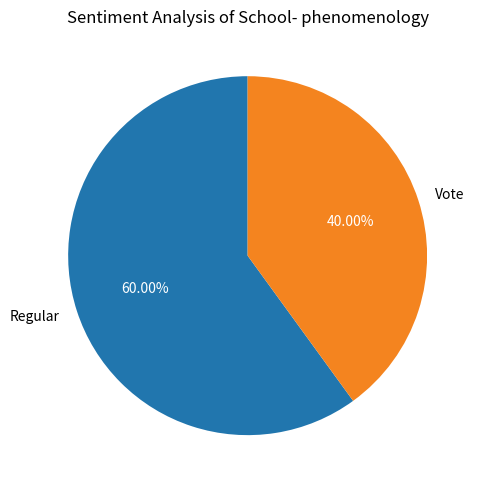

What percentage do Regular and Vote together represent?

100.0%